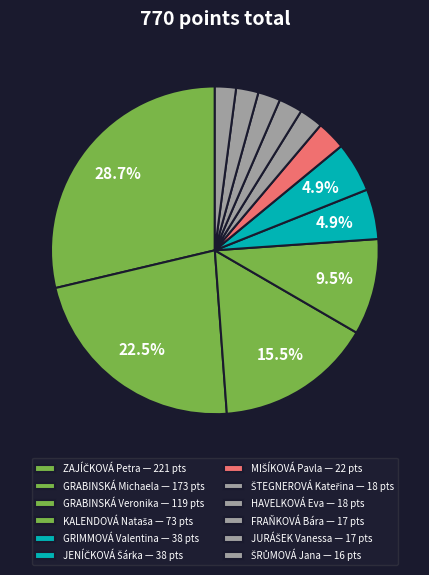

Which category has the biggest portion of the pie?

ZAJÍČKOVÁ Petra